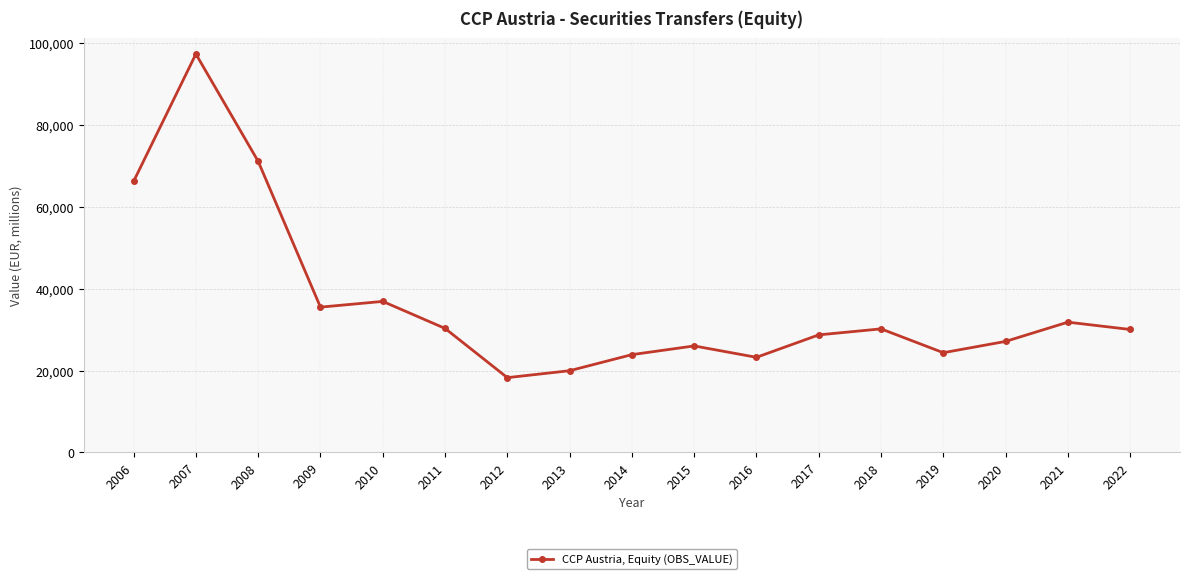

How many interior local peaks (higher than both neighbors) does the data have?

5